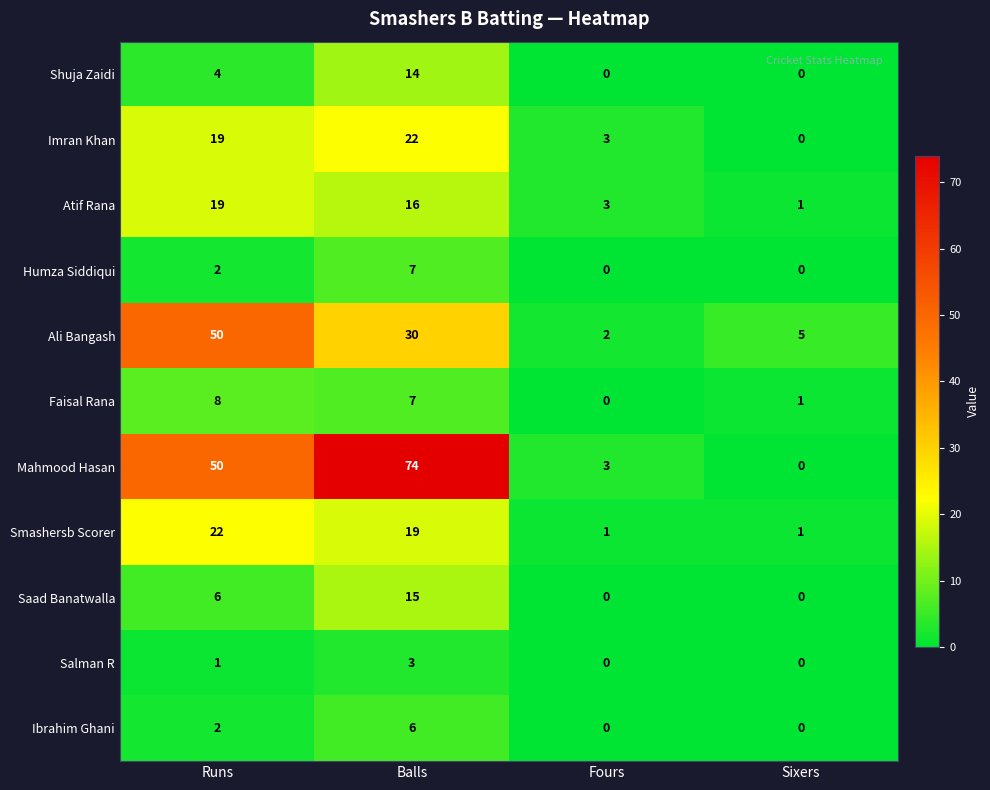

Is it true that Ibrahim Ghani equals 2 at Runs?

True